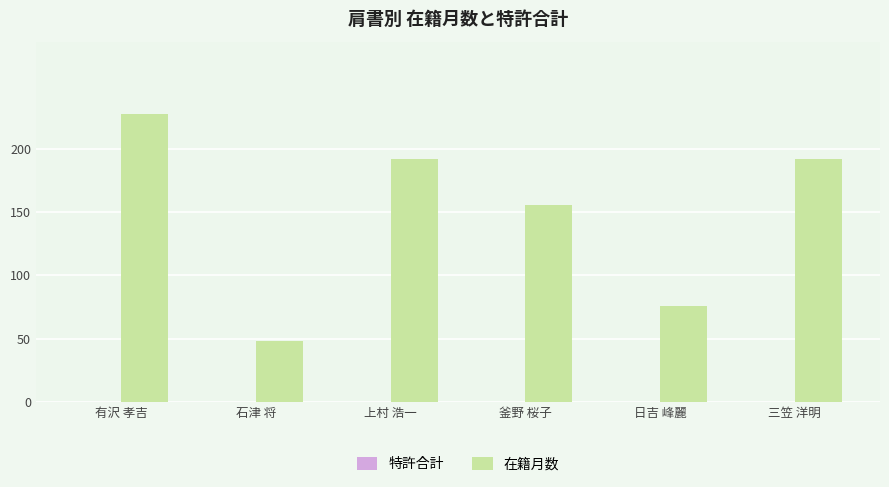

Read the value at 上村 浩一.

192